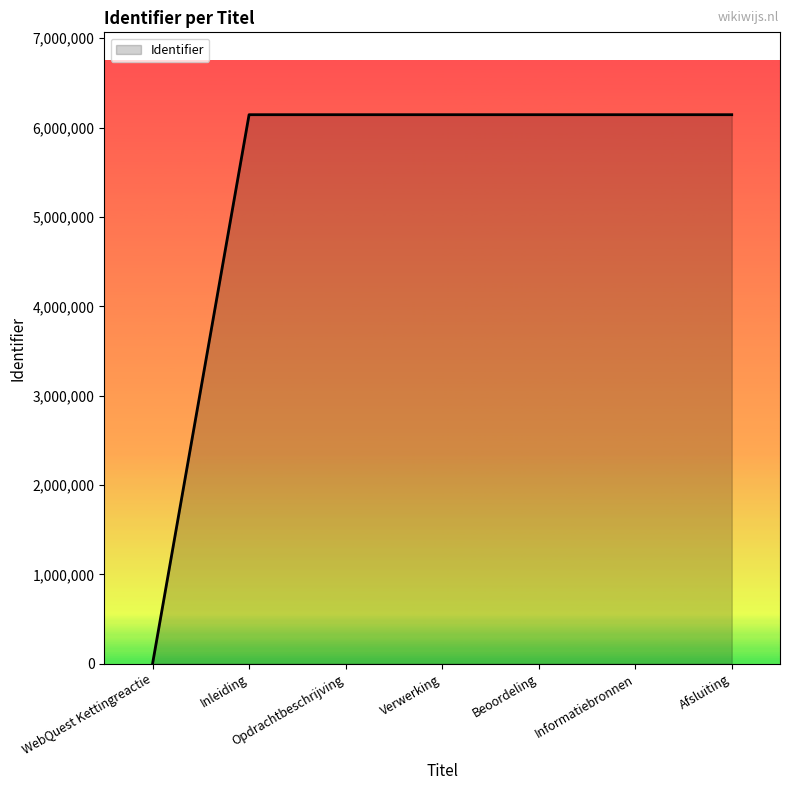

Approximately how many times larger is the value at Beoordeling compared to Afsluiting?

1.0